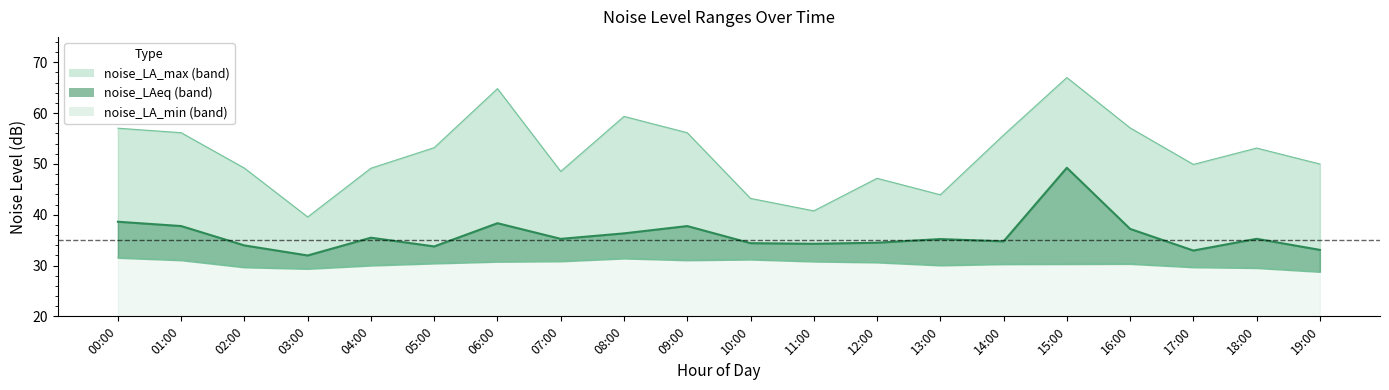

What is the difference between the second highest and minimum values in the noise_LA_max series?

25.3